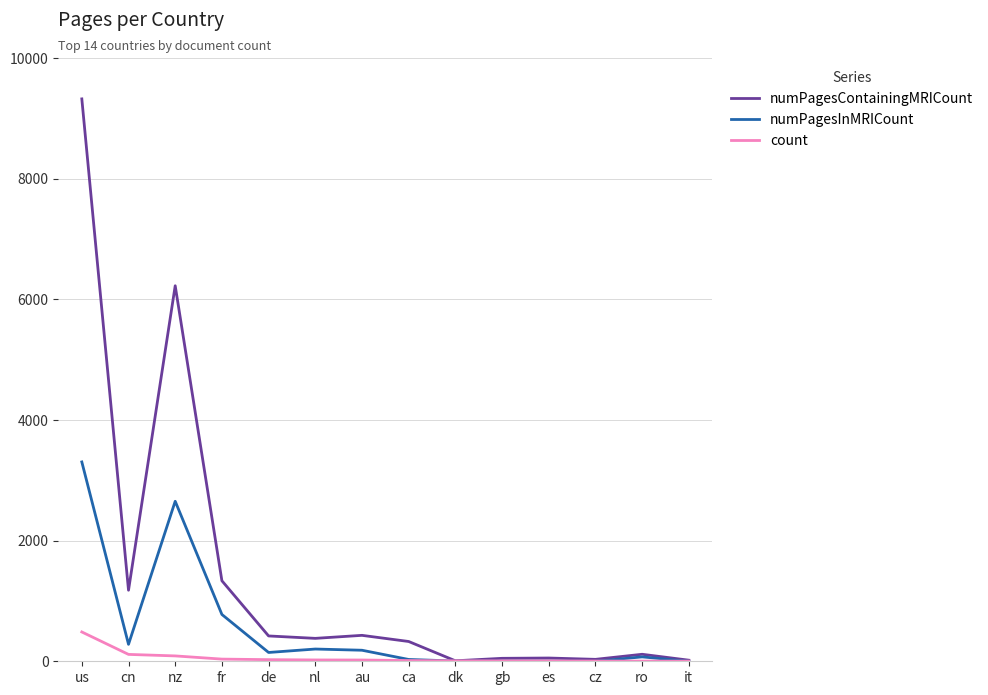

Is the value of numPagesContainingMRICount at cn greater than the value of numPagesInMRICount at nz?

No